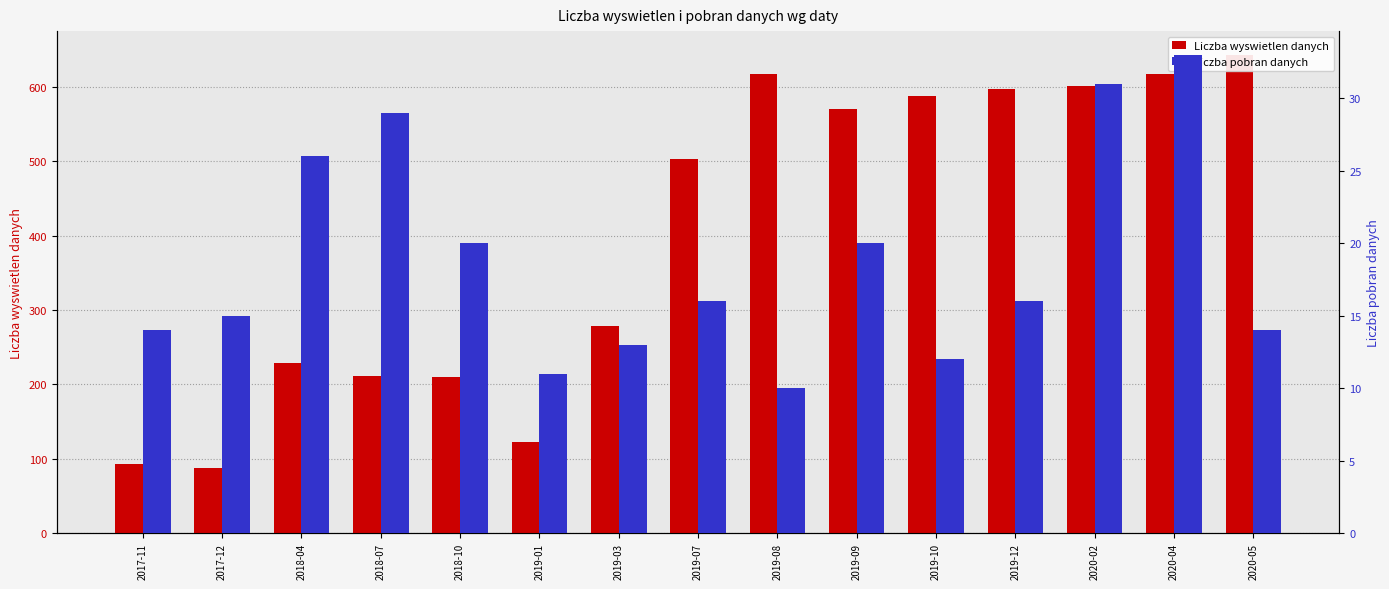

True or false: Liczba wyswietlen danych has a value of 211 at 2018-07.

True